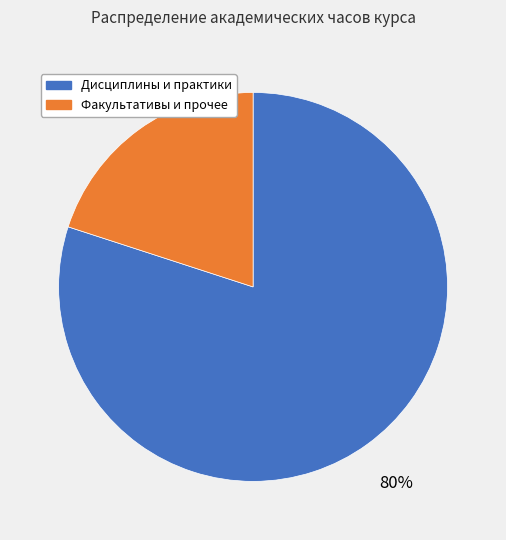

To the nearest percent, what is the difference between the largest and smallest slice percentages?

60%